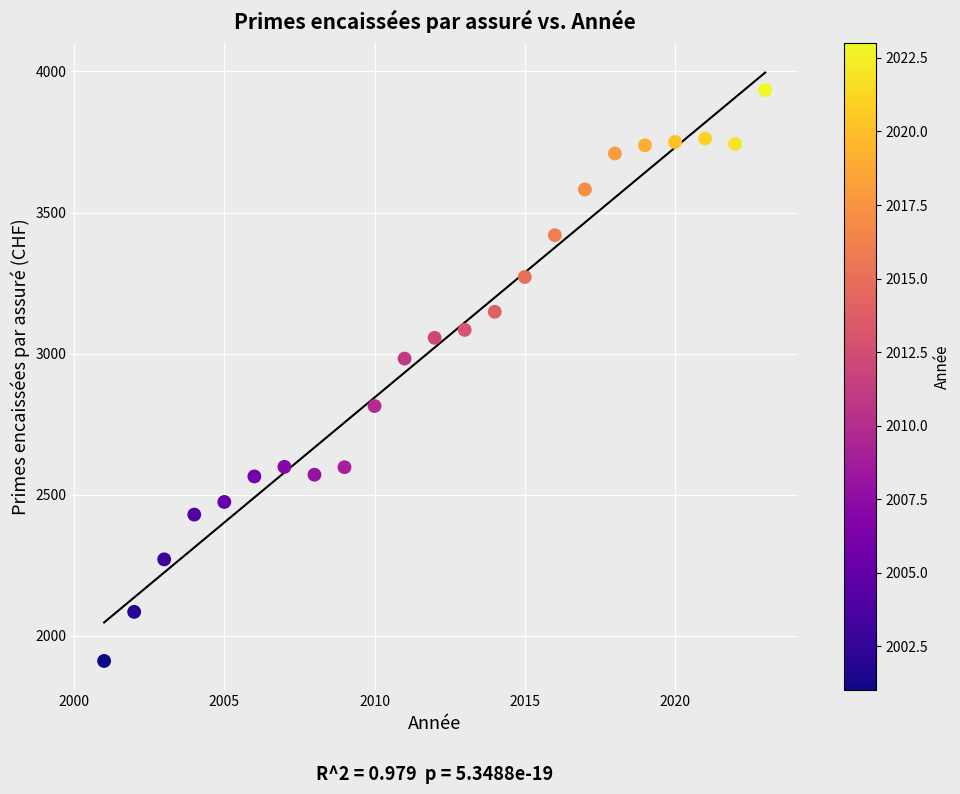

What is the range of X values (max minus min)?

22.0